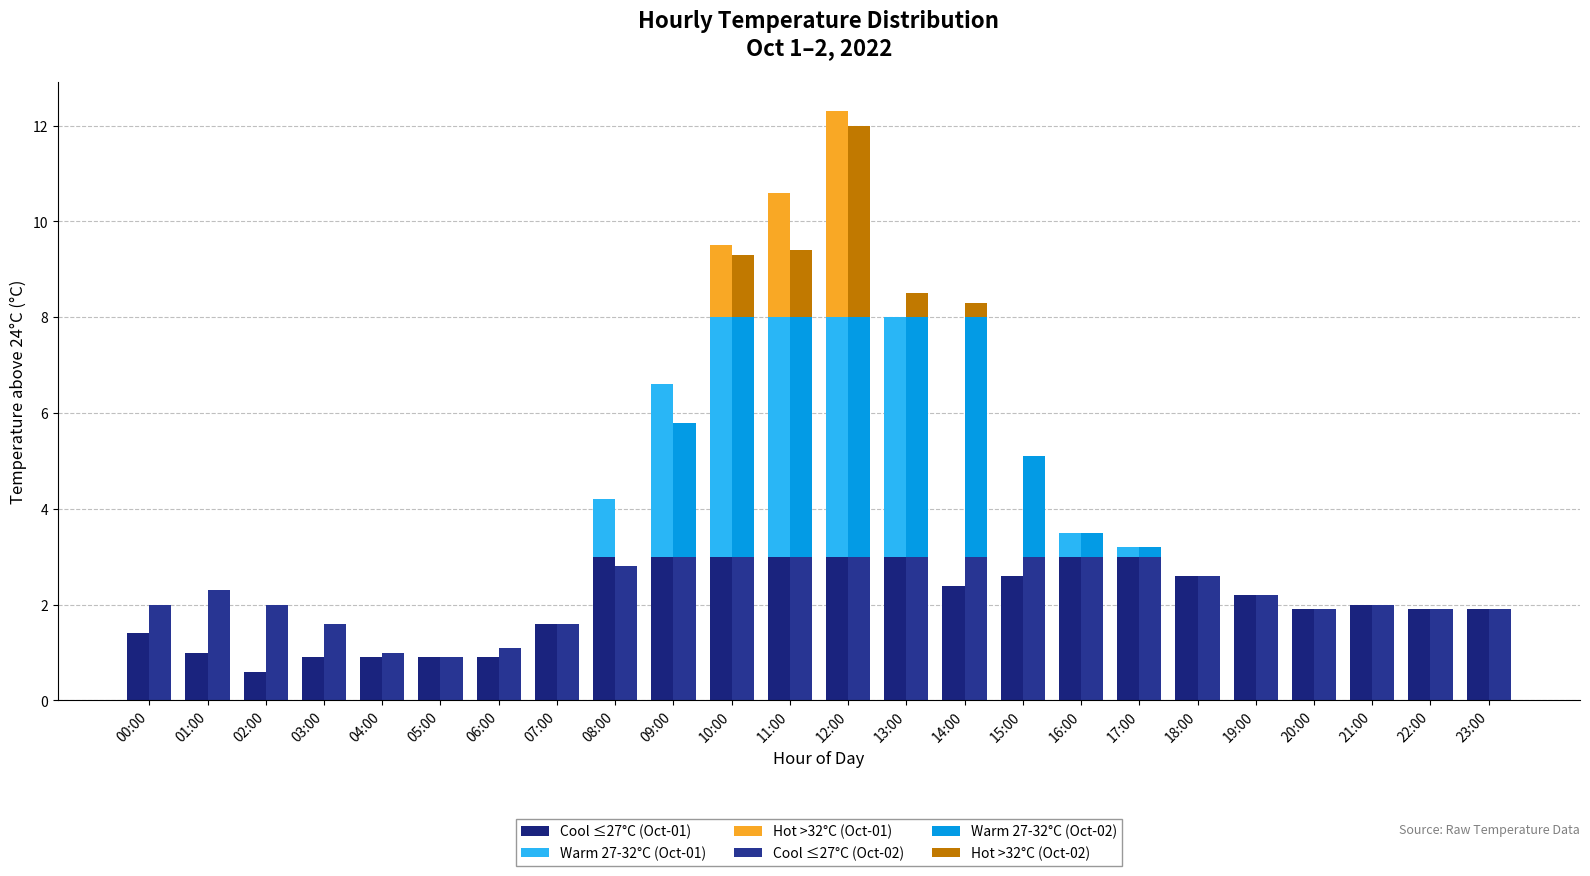

What is the sum of all Hot >32°C (Oct-01) values?

8.4